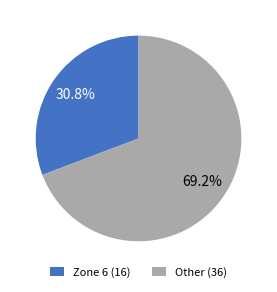

Is there a majority slice in this chart?

Yes